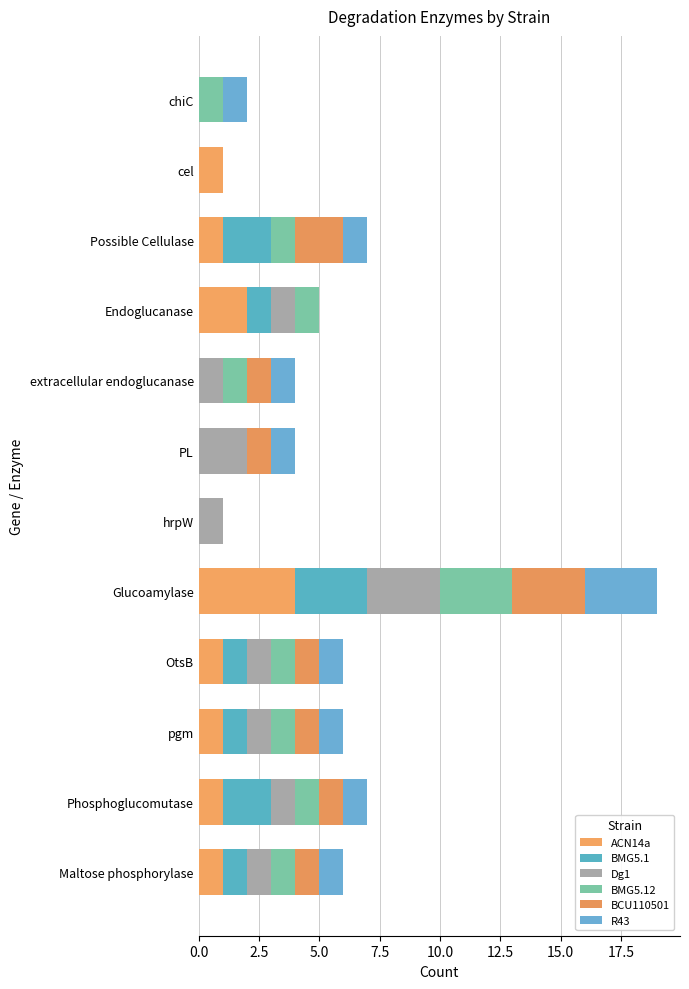

Count the number of categories in the chart.

12